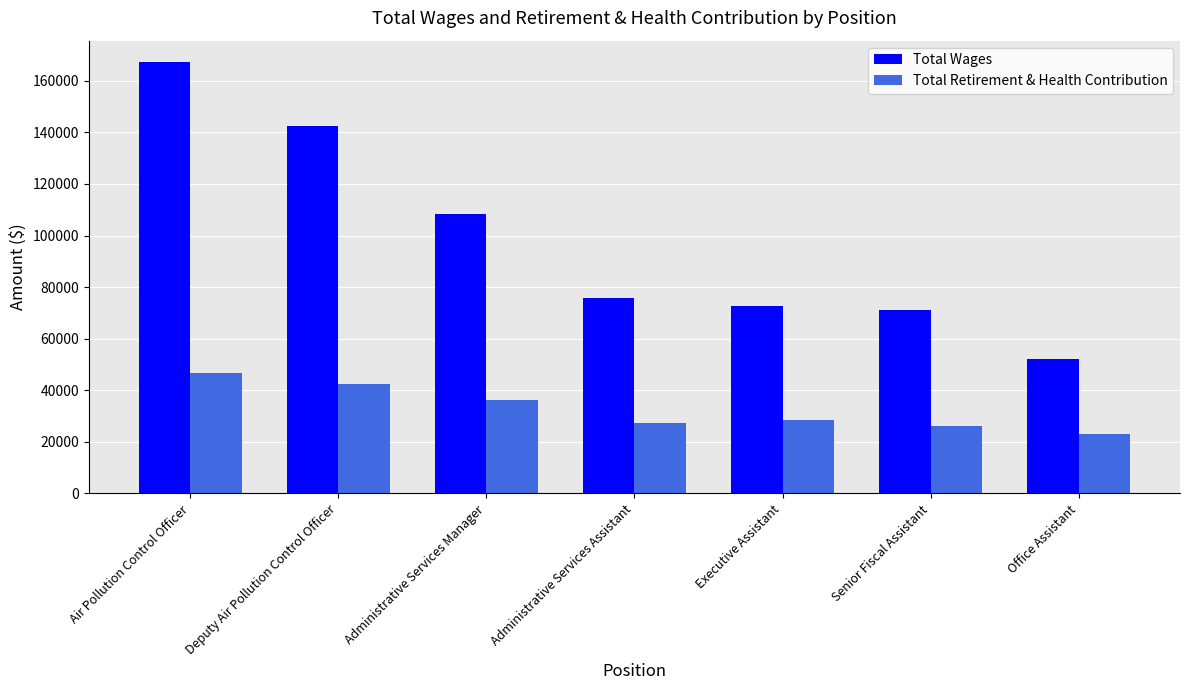

At which label is Total Wages closest to 109636?

Administrative Services Manager